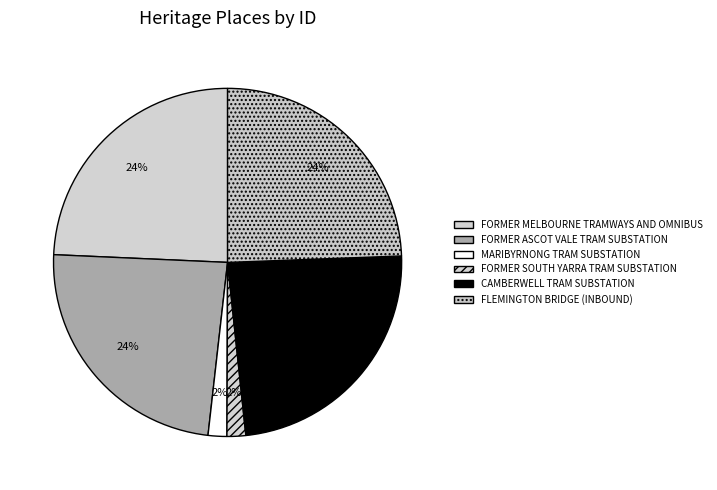

What is the change in value from FORMER SOUTH YARRA TRAM SUBSTATION to CAMBERWELL TRAM SUBSTATION?

+178321